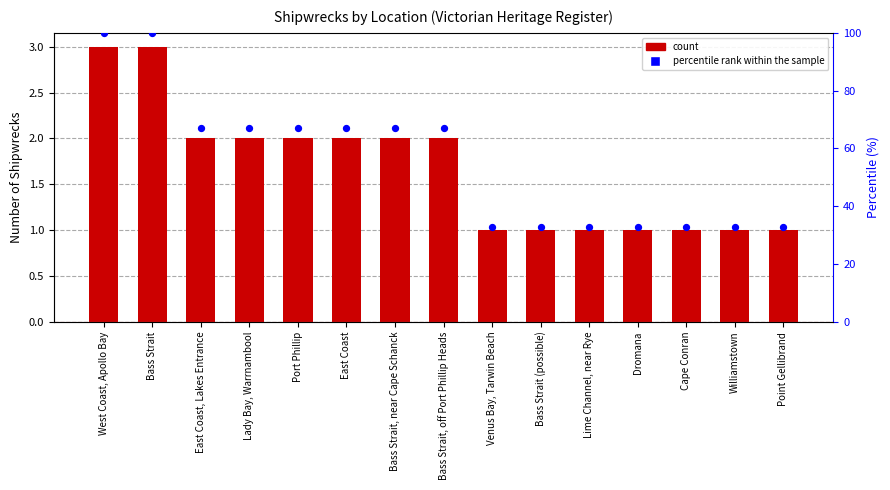

Which series has the largest total across all categories?

percentile rank within the sample